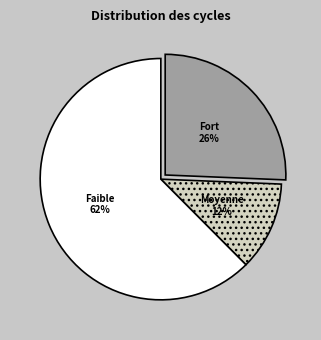

Rank the categories by value from lowest to highest.

Moyenne 12%, Fort 26%, Faible 62%